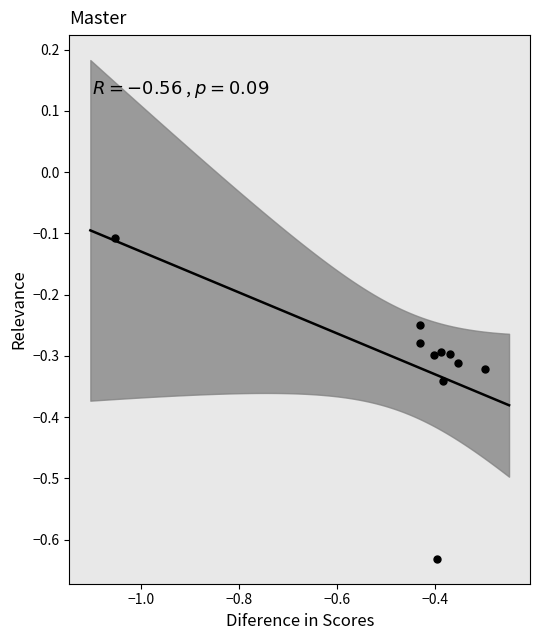

What is the range of X values (max minus min)?

0.8